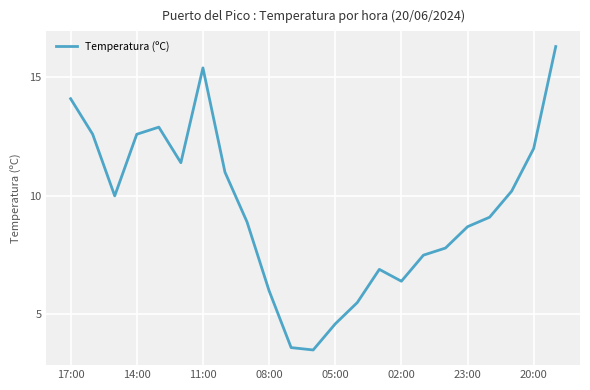

What is the difference between the maximum and minimum values?

12.8